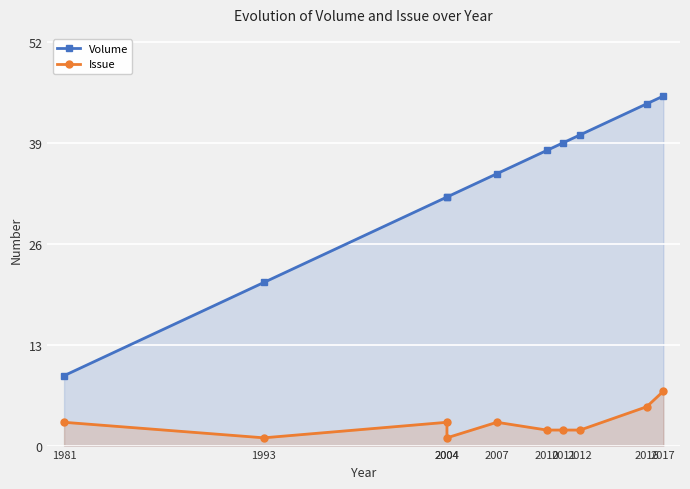

Between 1993 and 2007, which series saw the biggest shift?

Volume